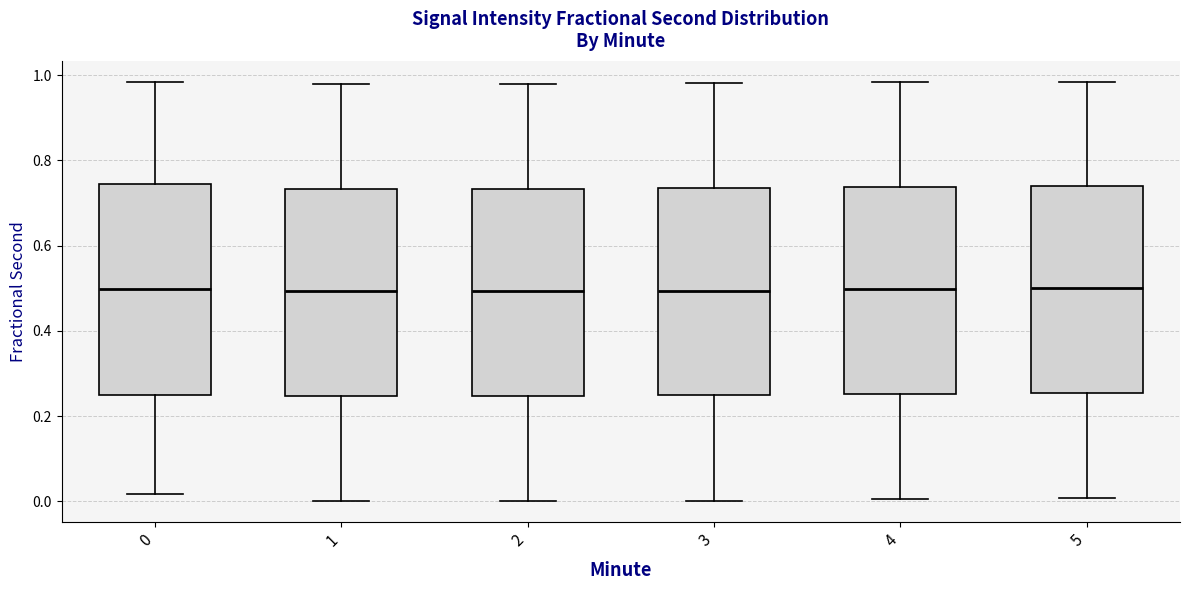

Where does the median line of the box at x = 0 sit on the y-axis? The values are not printed on the chart, so give them approximately, as read against the axis.

0.50